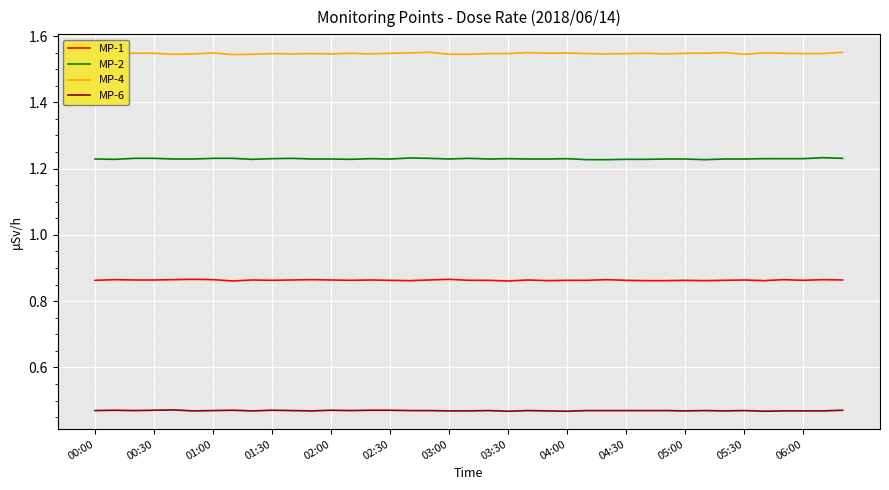

Which series has the largest total across all categories?

MP-4